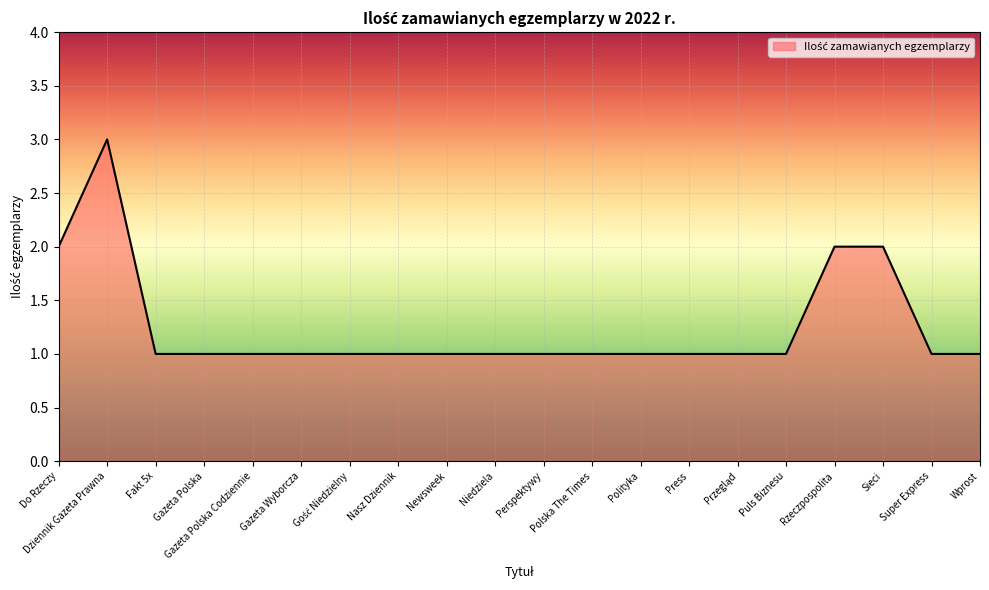

Reading right to left, what are all the values shown in this chart?

1	1	2	2	1	1	1	1	1	1	1	1	1	1	1	1	1	1	3	2